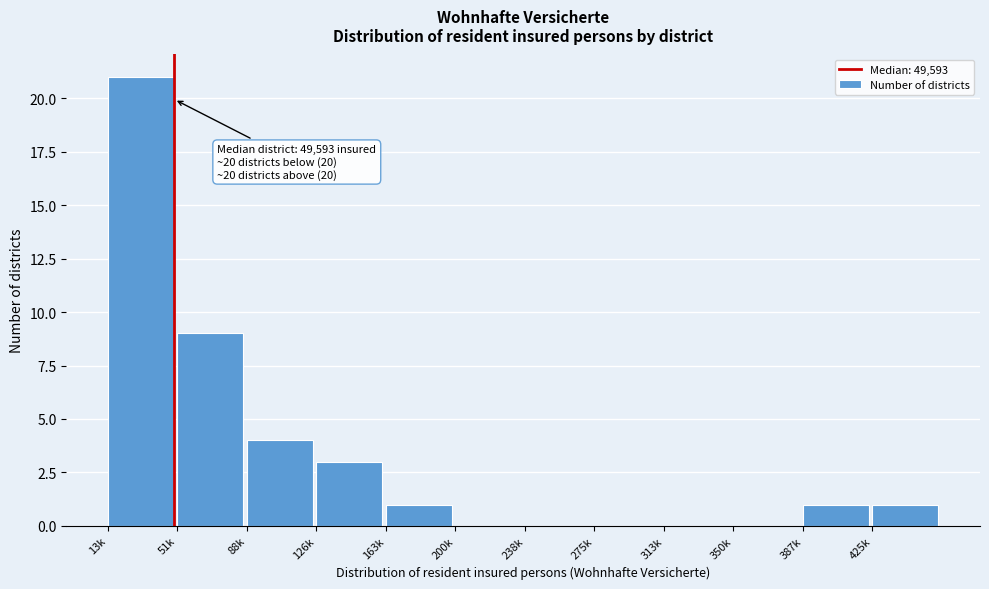

Reading left to right, extract all data points from this chart.

13k=21	51k=9	88k=4	126k=3	163k=1	200k=0	238k=0	275k=0	313k=0	350k=0	387k=1	425k=1